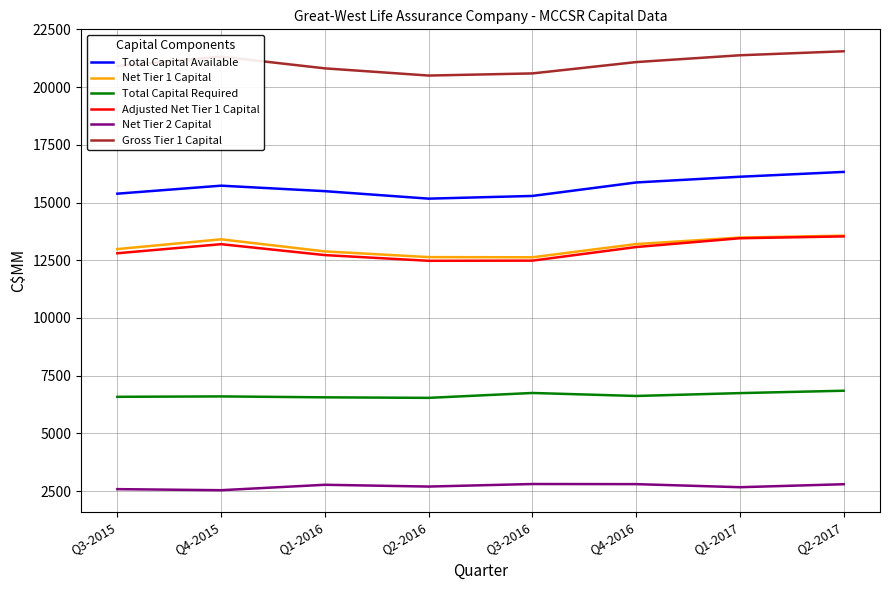

What is the maximum value for Net Tier 1 Capital?

13564